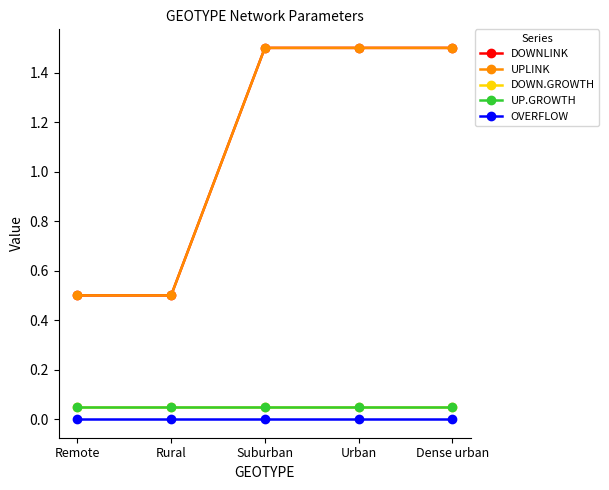

True or false: UPLINK and DOWNLINK cross at least once.

False